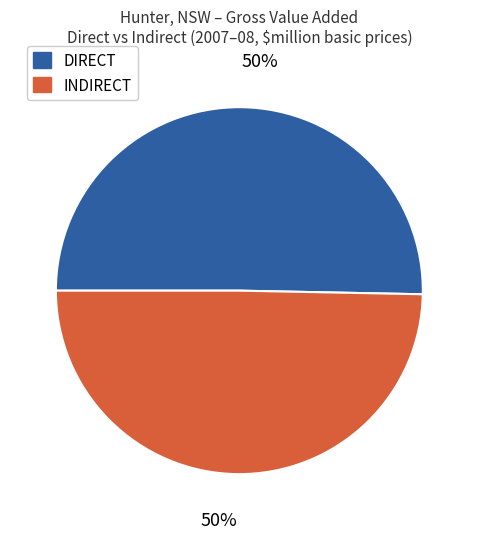

Approximately how many times larger is the value at INDIRECT compared to DIRECT?

1.0